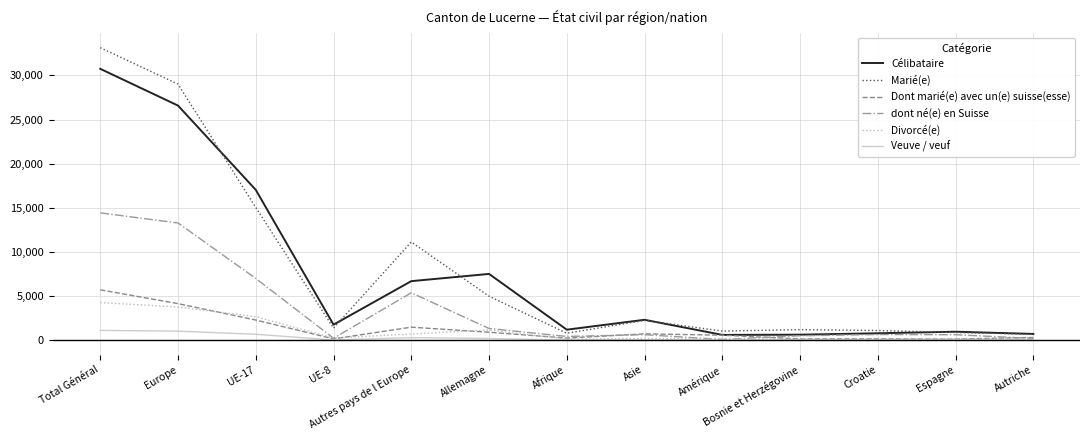

The value of Dont marié(e) avec un(e) suisse(esse) at Allemagne is 902. True or false?

True